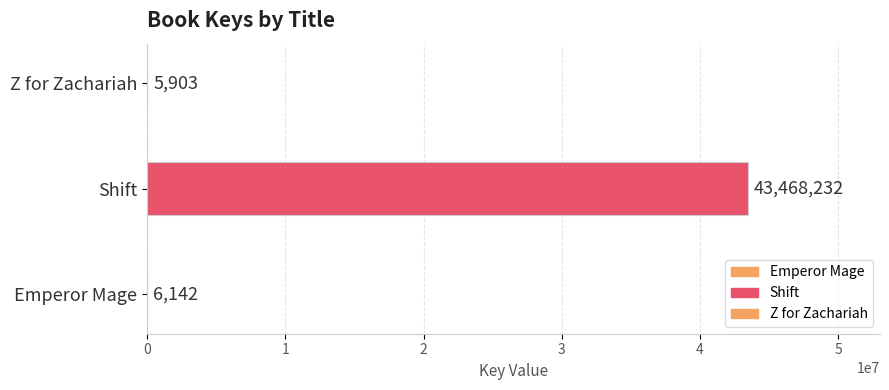

What is the sum of all values?

43480277